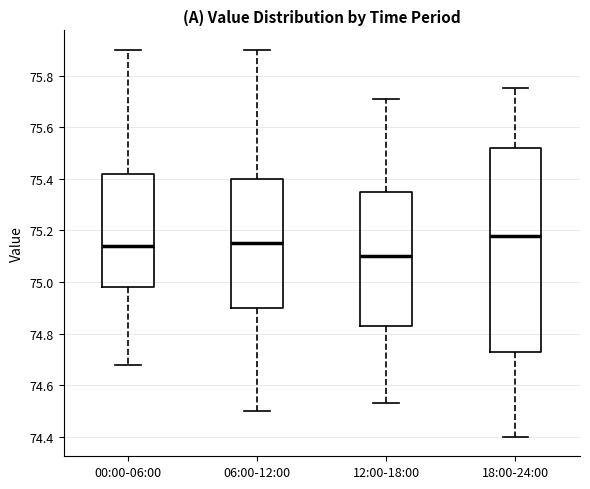

Reading left to right, transcribe this box plot: for each box, give where its median line is, the range the box spans, and where its two whiskers end, as read against the y-axis. The values are not printed on the chart, so give them approximately, as read against the axis.

00:00-06:00: median 75.14, box 74.98 to 75.42, whiskers 74.68 to 75.90
06:00-12:00: median 75.16, box 74.90 to 75.40, whiskers 74.50 to 75.90
12:00-18:00: median 75.10, box 74.84 to 75.36, whiskers 74.54 to 75.72
18:00-24:00: median 75.18, box 74.74 to 75.52, whiskers 74.40 to 75.76